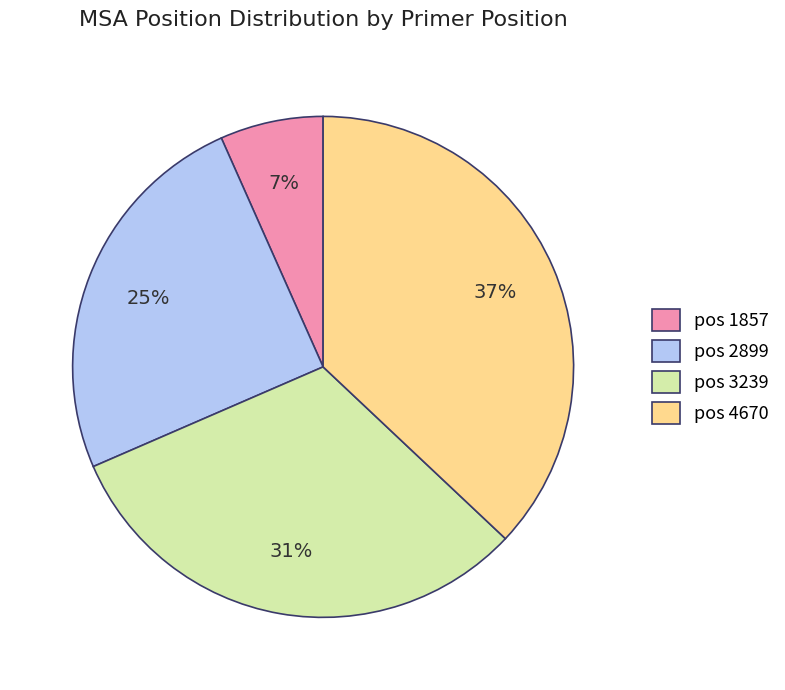

To the nearest percent, what is the difference between the largest and smallest slice percentages?

30%